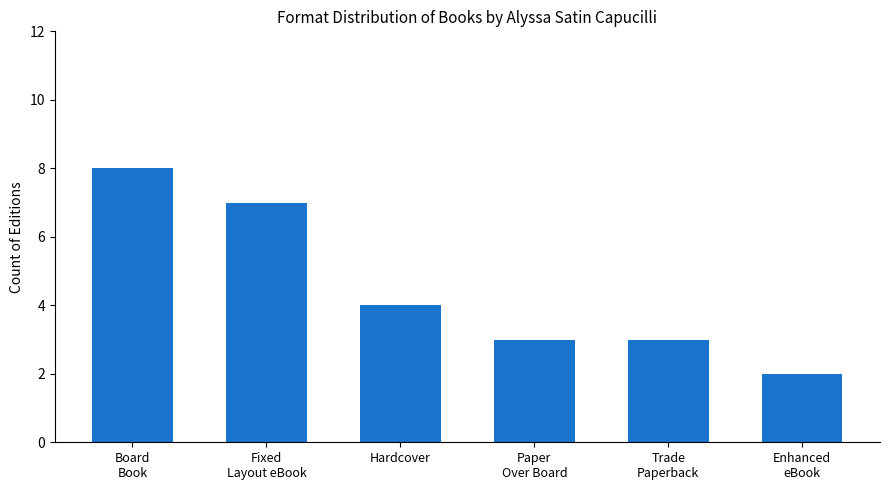

How many bars are there in total?

6